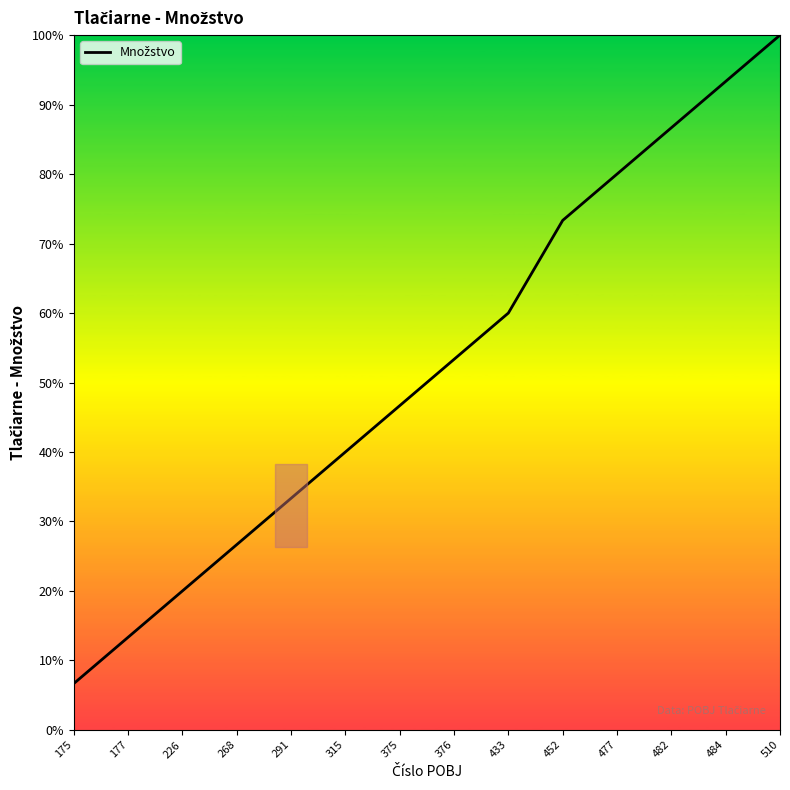

Between 375 and 452, which is larger?

452